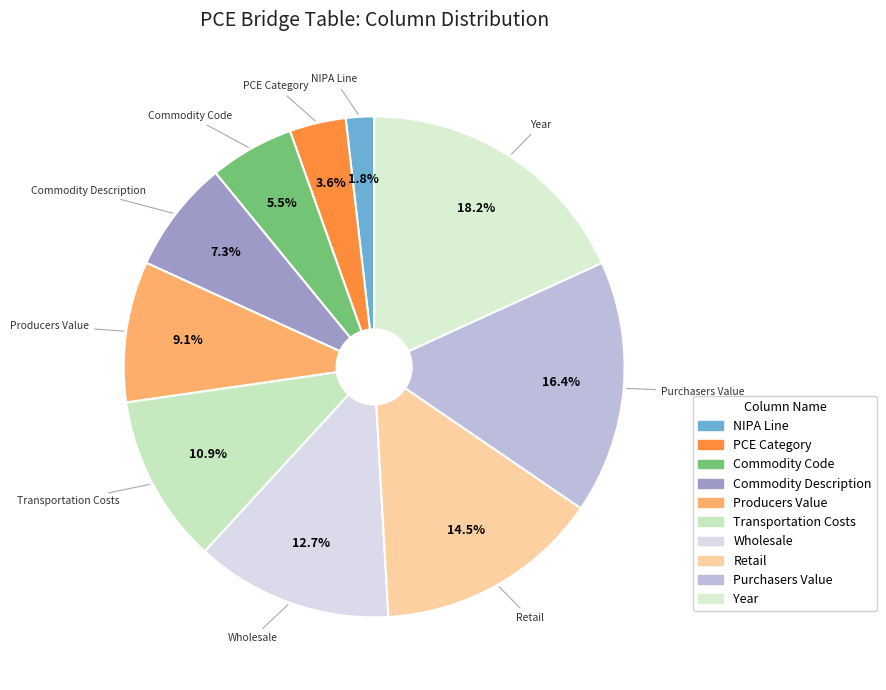

The Year slice represents 7% of the pie. True or false?

False